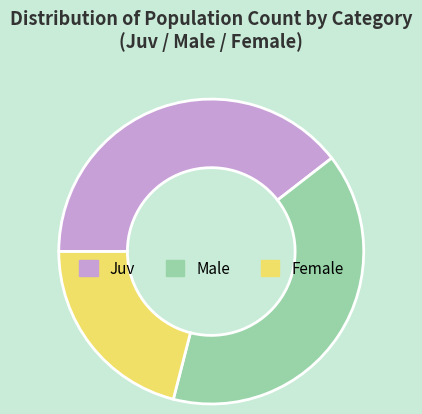

What is the smallest slice in the pie chart?

Female